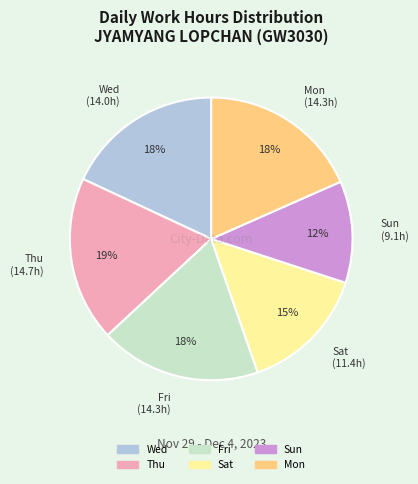

To the nearest percent, what is the average slice percentage?

17%